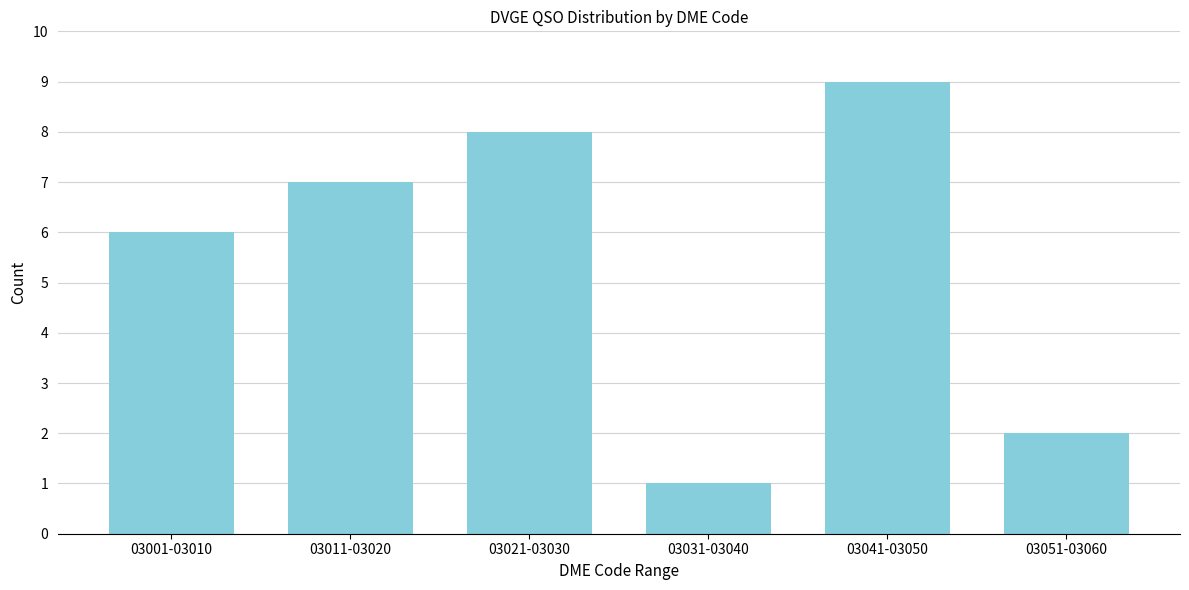

Reading right to left, list all the values displayed in this chart.

03051-03060=2	03041-03050=9	03031-03040=1	03021-03030=8	03011-03020=7	03001-03010=6